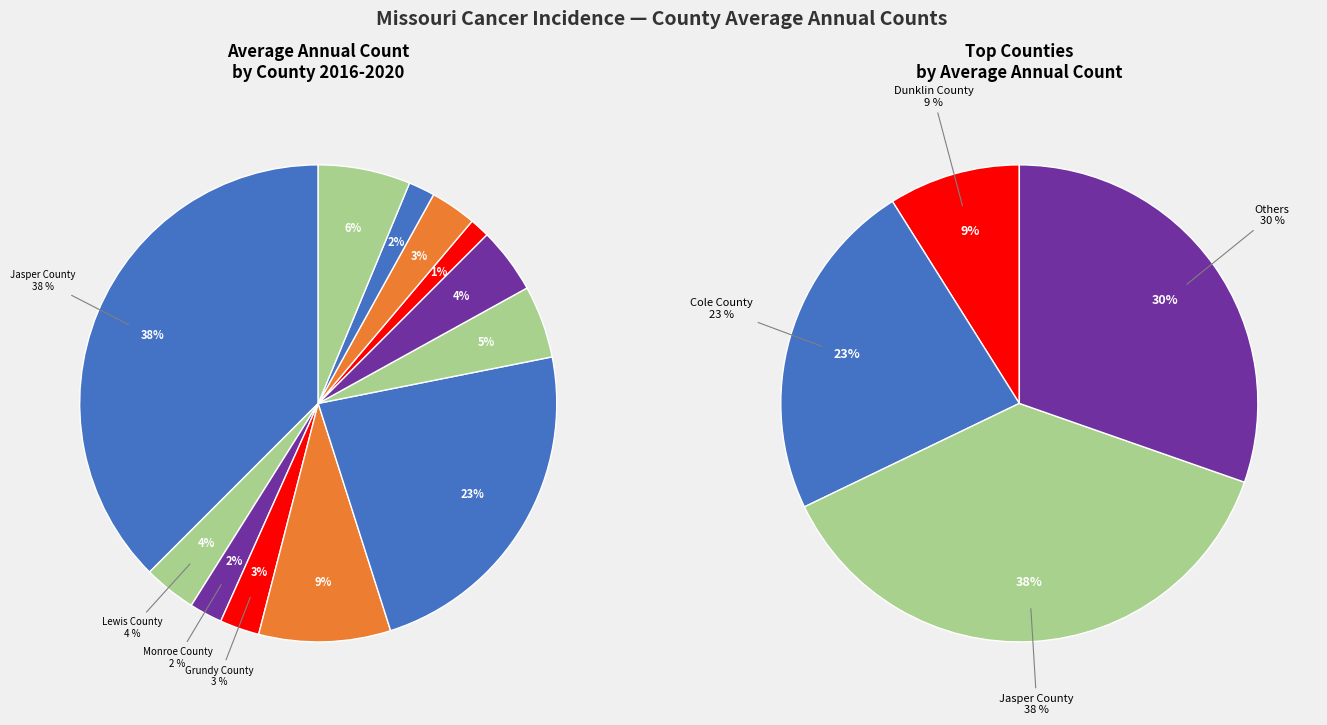

Rank the categories by value from lowest to highest.

Shelby County, DeKalb County, Monroe County, Grundy County, Reynolds County, Lewis County, Osage County, Dallas County, Henry County, Dunklin County, Cole County, Jasper County